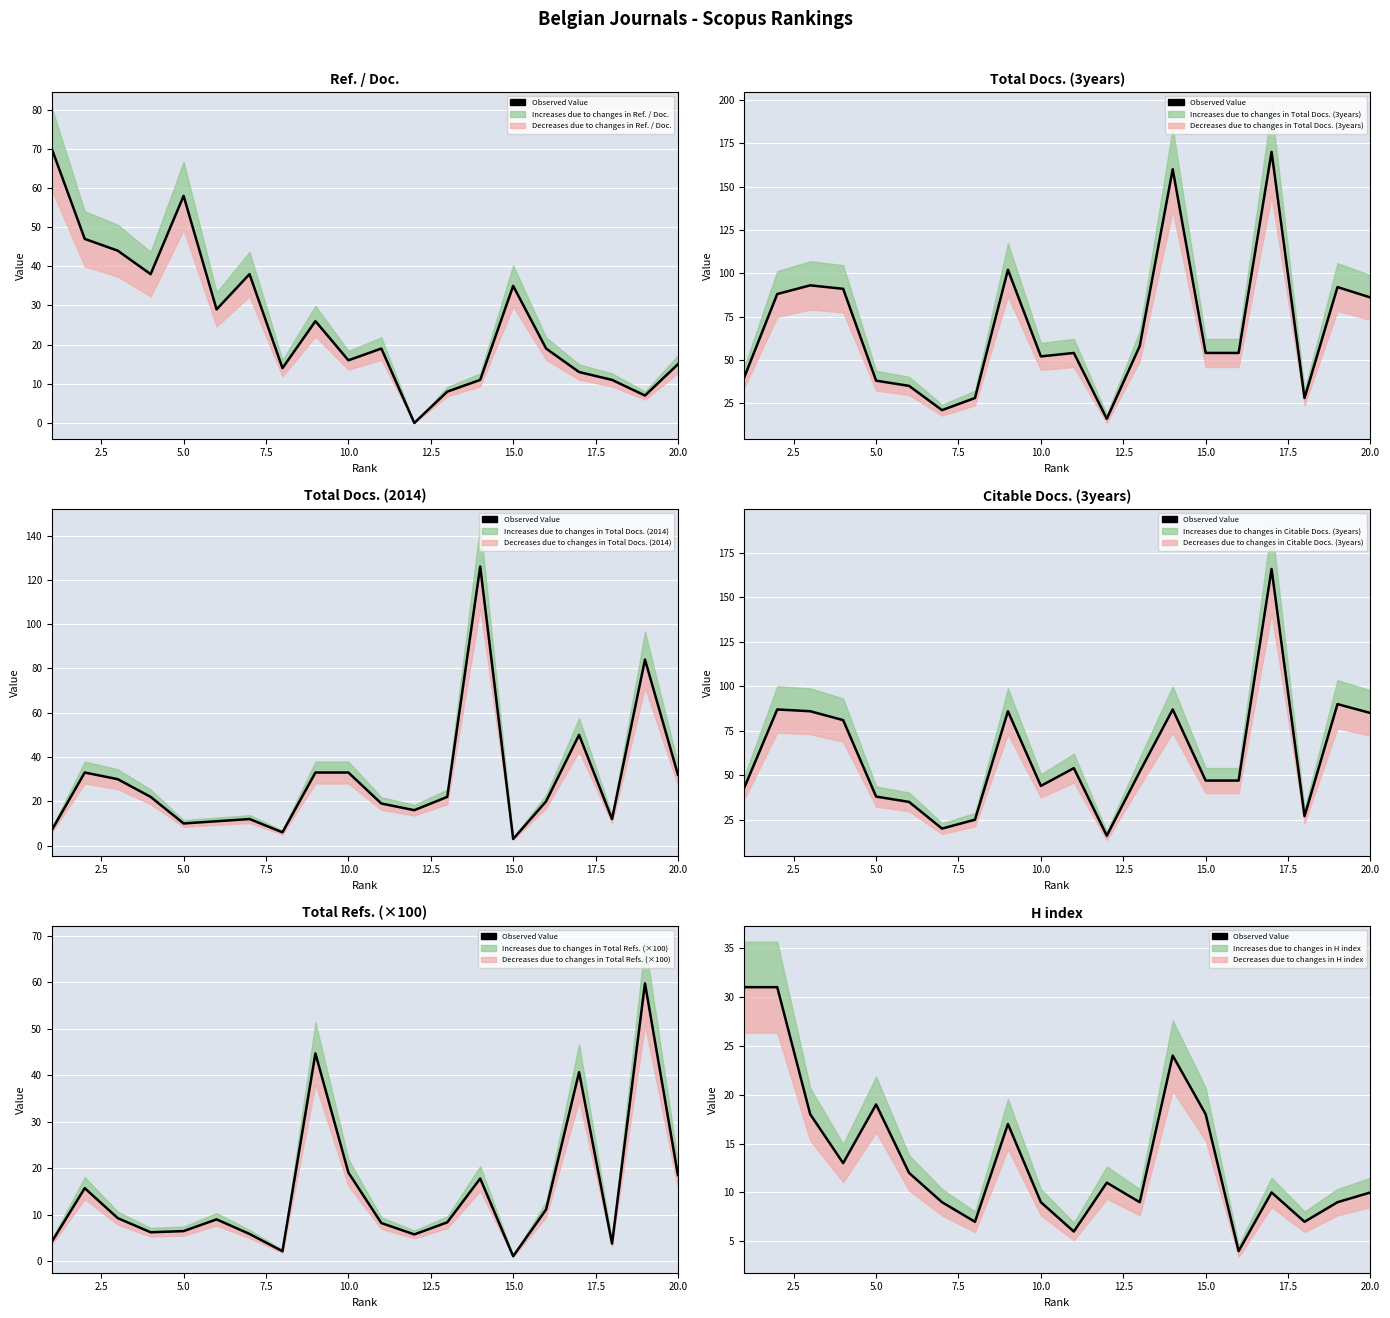

True or false: there are more than 1 points higher than both neighbors.

True